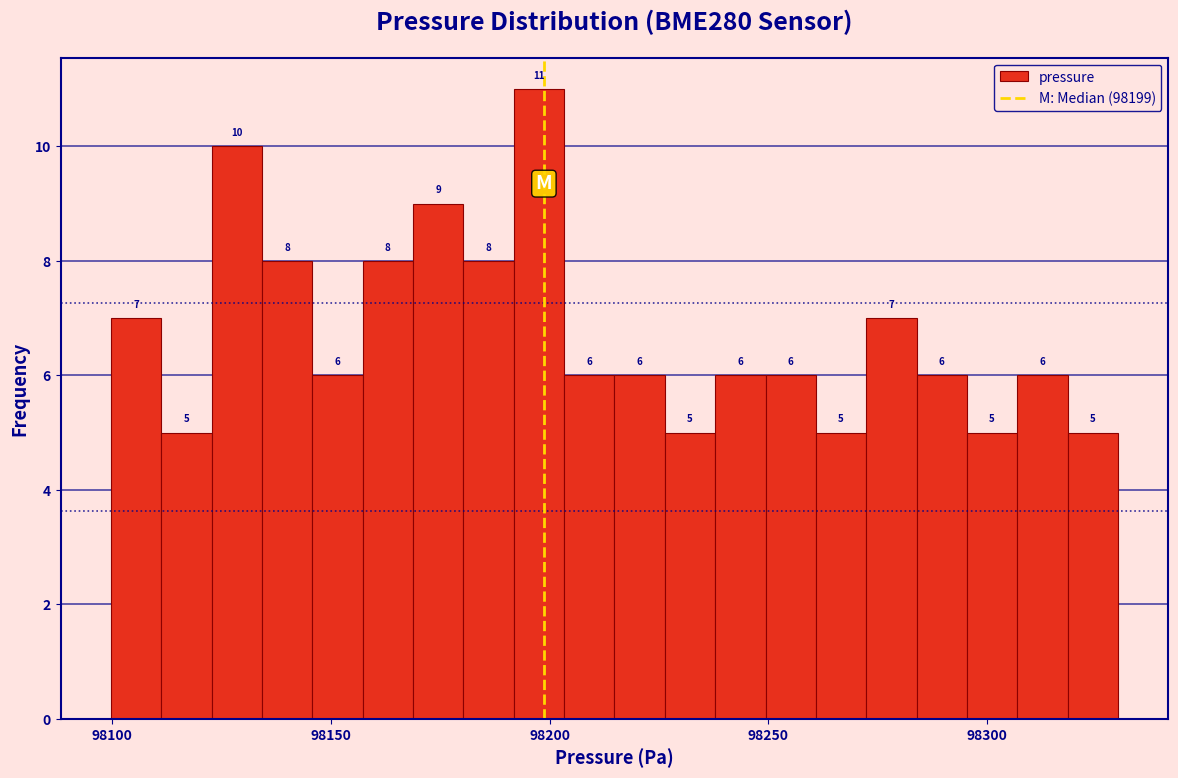

Around what value on the x-axis is the tallest bar? Give the approximate position of its centre, as read against the axis.

98200